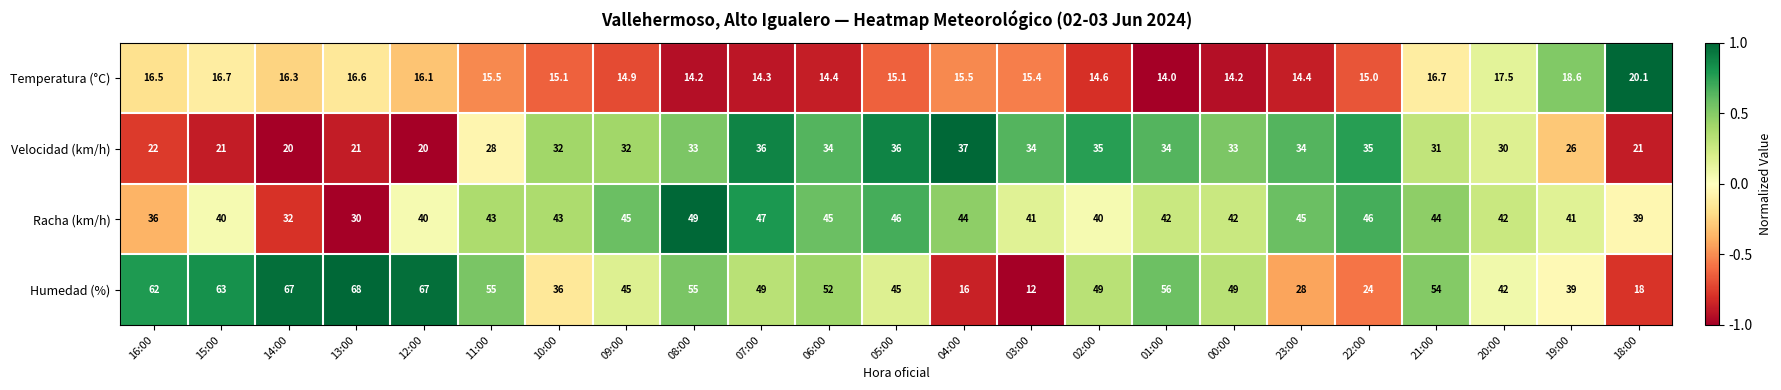

Rank the series at 12:00 from highest to lowest value.

Humedad (%), Racha (km/h), Velocidad (km/h), Temperatura (°C)